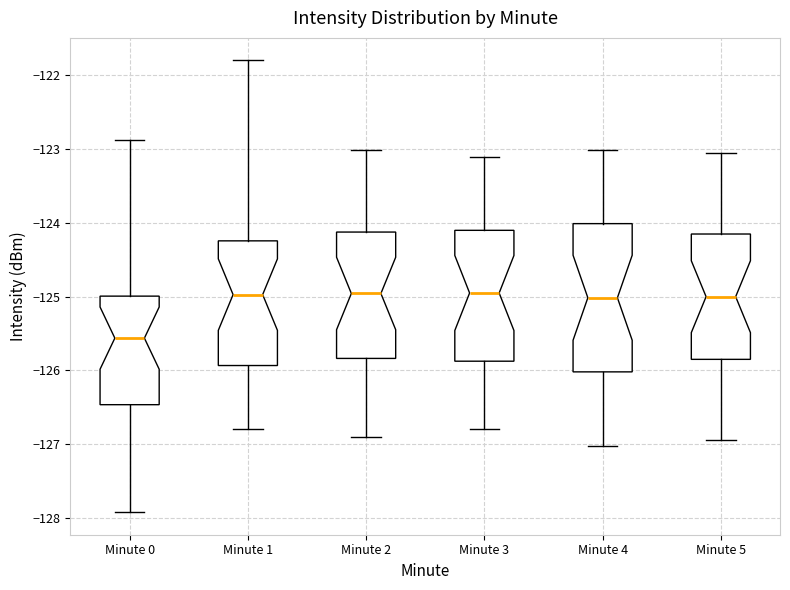

Reading left to right, transcribe this box plot: for each box, give where its median line is, the range the box spans, and where its two whiskers end, as read against the y-axis. The values are not printed on the chart, so give them approximately, as read against the axis.

Minute 0: median -125.6, box -126.5 to -125.0, whiskers -127.9 to -122.9
Minute 1: median -125.0, box -125.9 to -124.2, whiskers -126.8 to -121.8
Minute 2: median -125.0, box -125.8 to -124.1, whiskers -126.9 to -123.0
Minute 3: median -124.9, box -125.9 to -124.1, whiskers -126.8 to -123.1
Minute 4: median -125.0, box -126.0 to -124.0, whiskers -127.0 to -123.0
Minute 5: median -125.0, box -125.8 to -124.1, whiskers -126.9 to -123.0